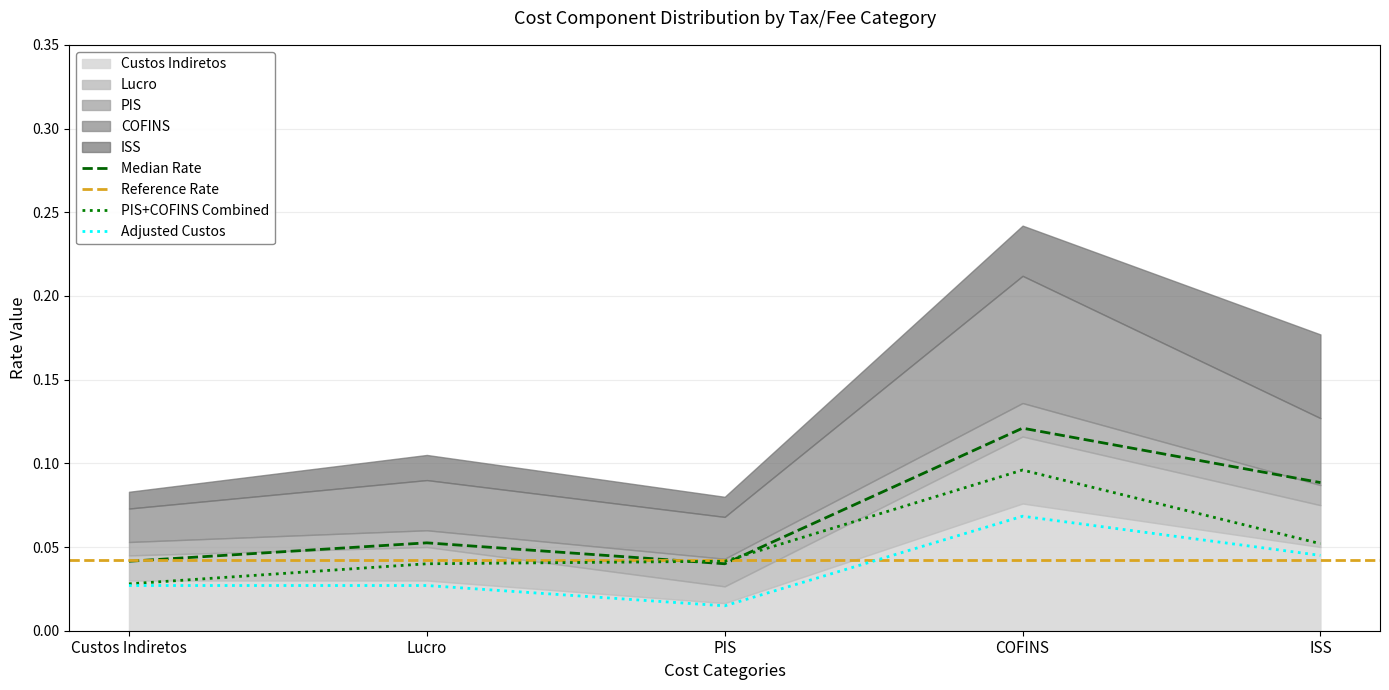

At which label is PIS closest to 0?

Custos Indiretos